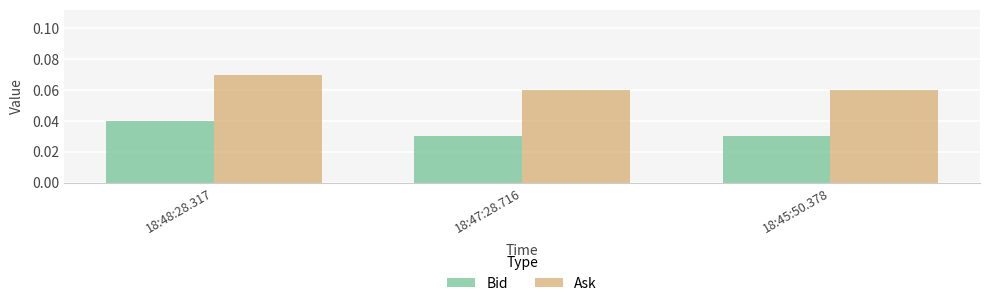

The Bid series shows 0.1 at 18:48:28.317. True or false?

False